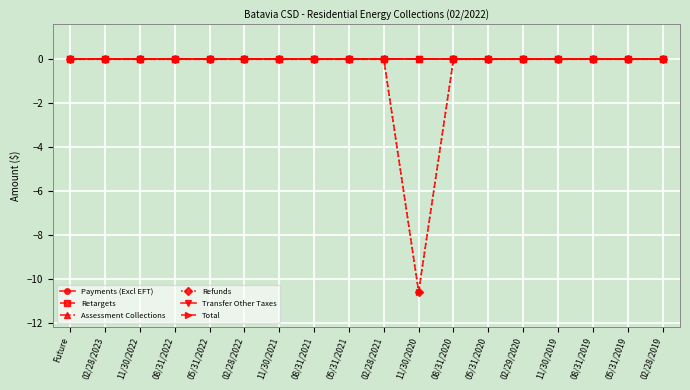

What is the minimum value shown in the chart?

-10.6